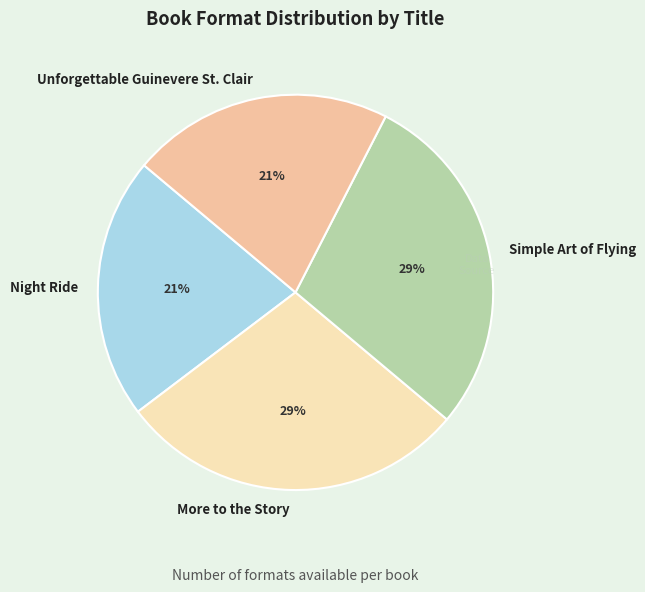

What percentage is the Night Ride slice, to the nearest percent?

21%